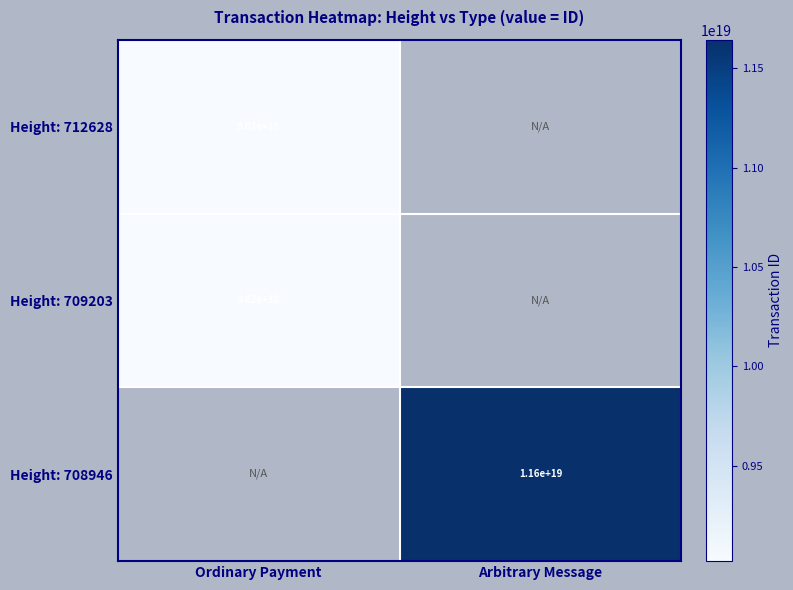

The Height: 709203 series shows 13936220389440581632 at Ordinary Payment. True or false?

False